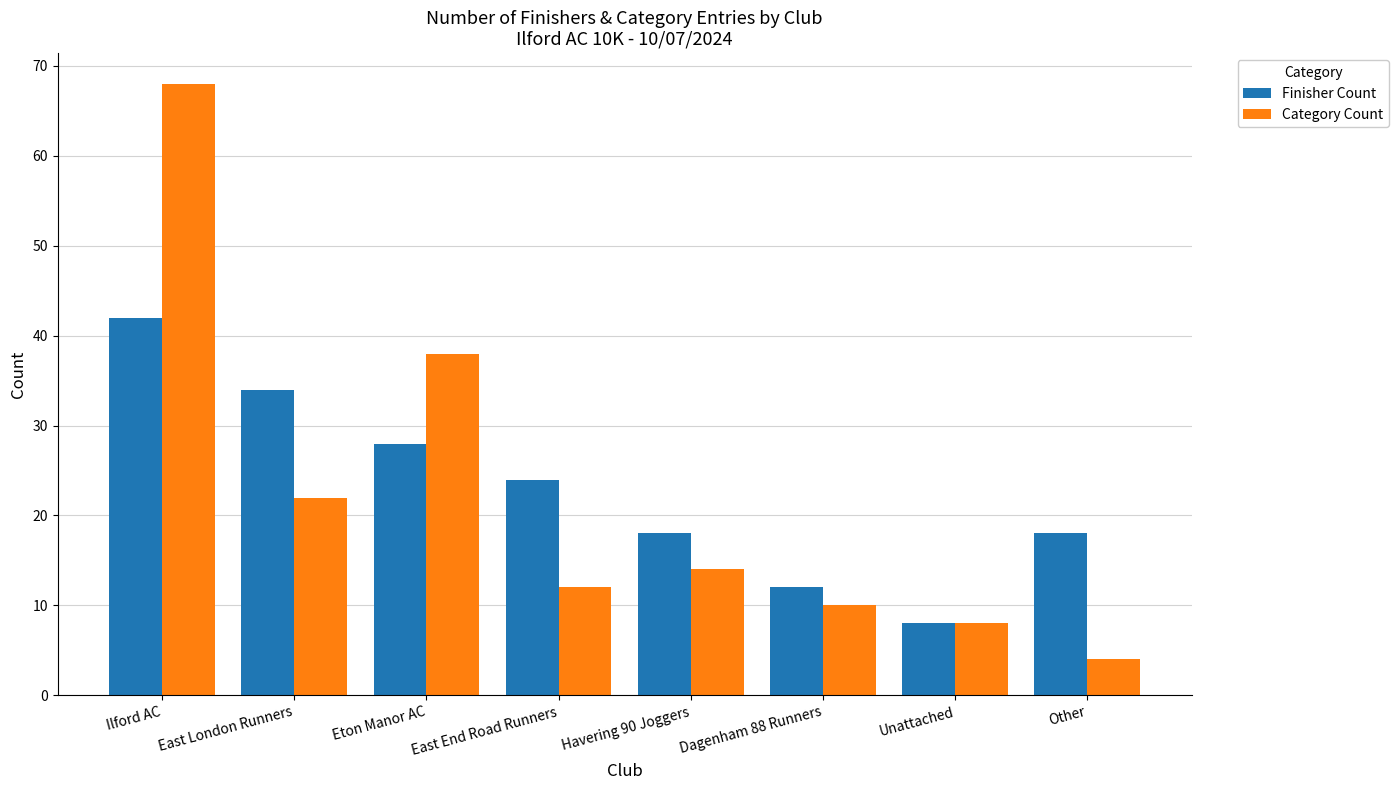

What is the label of the 1st bar from the left?

Ilford AC